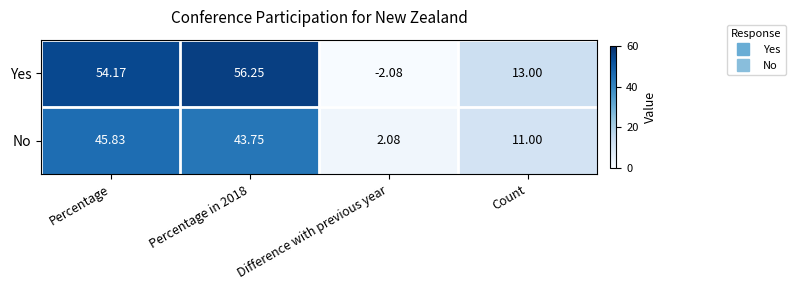

Rank the series at Difference with previous year from highest to lowest value.

No, Yes